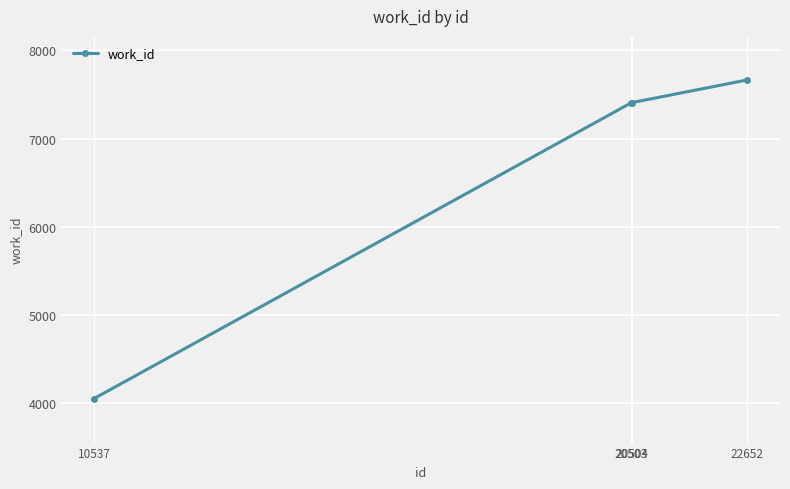

What is the maximum value shown in the chart?

7665